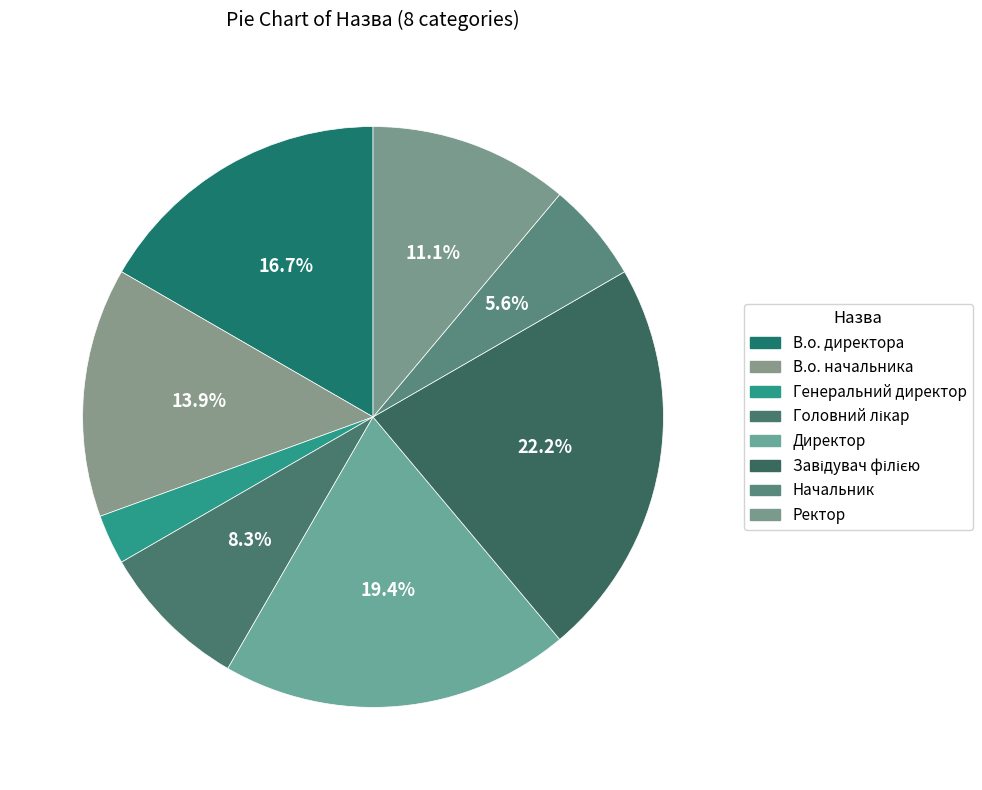

What is the change in value from Генеральний директор to Директор?

+6